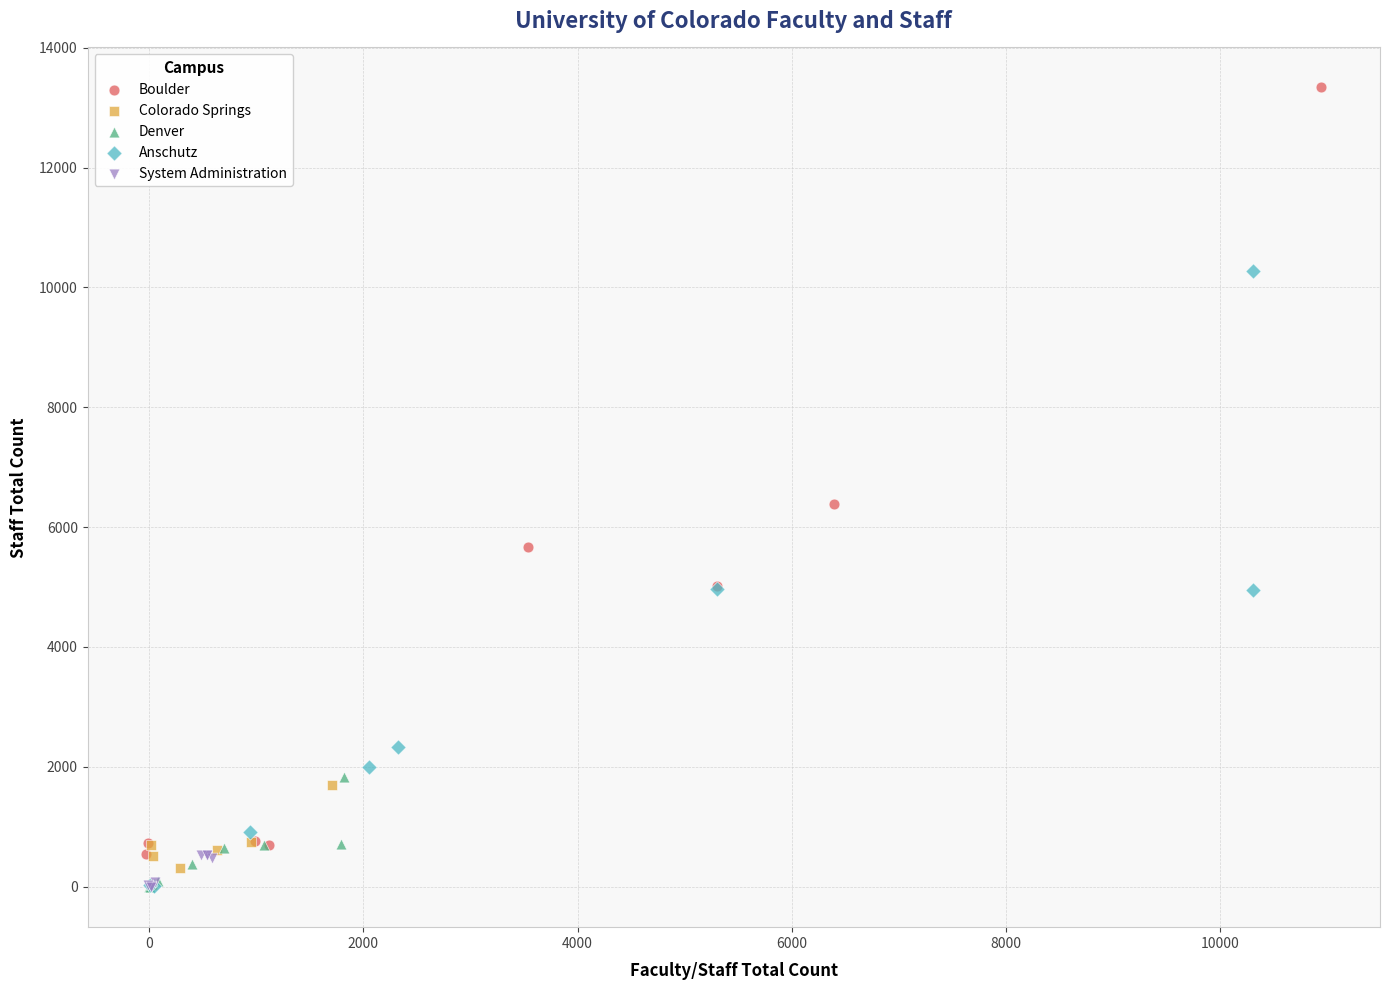

What are all the series names shown in the legend?

Boulder, Colorado Springs, Denver, Anschutz, System Administration